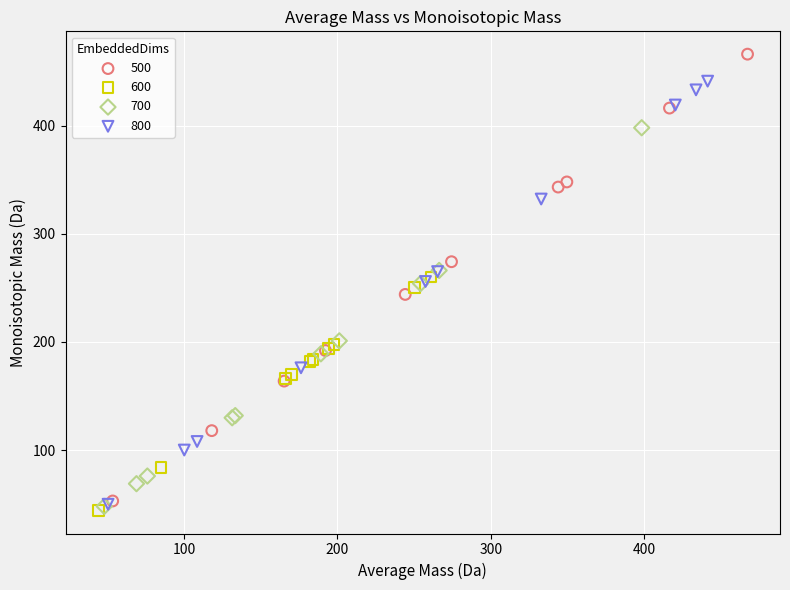

Which series has the largest Y range (max minus min)?

500